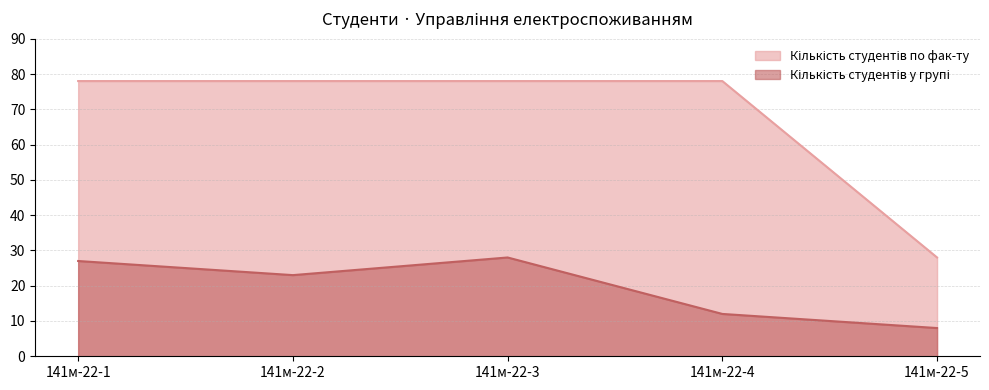

True or false: Кількість студентів по фак-ту and Кількість студентів у групі intersect in this chart.

False